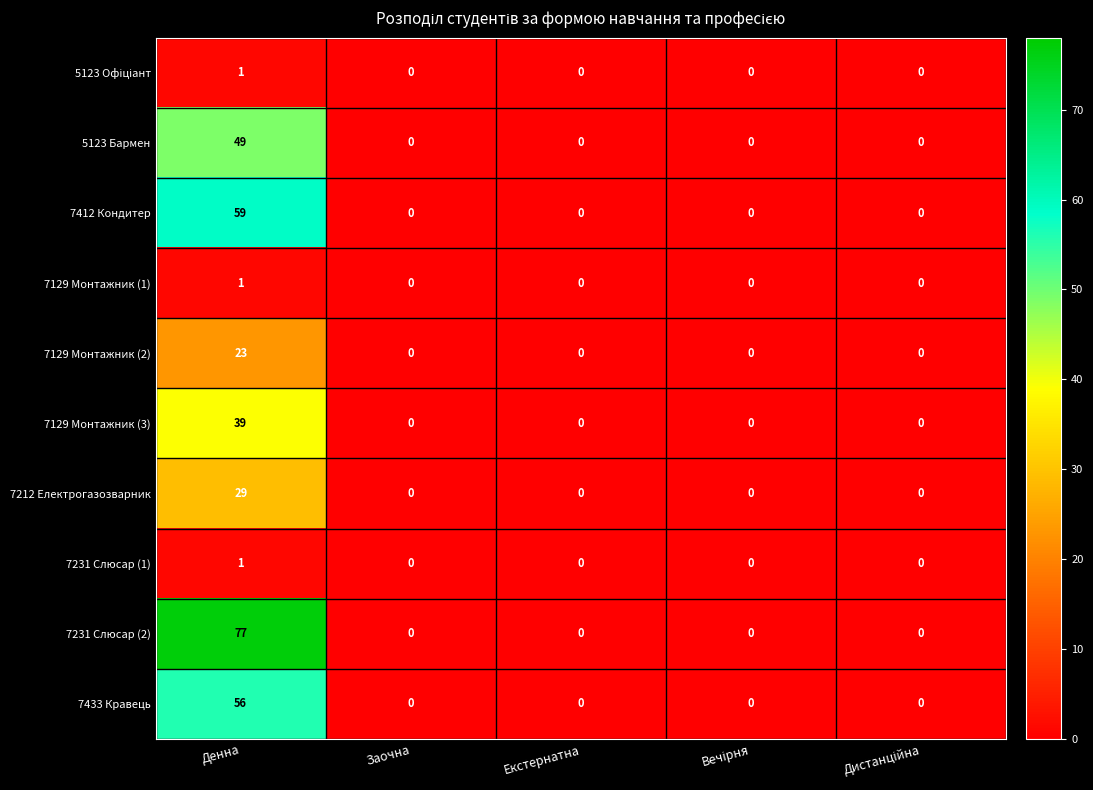

The value of 7231 Слюсар (2) at Заочна is 0. True or false?

True